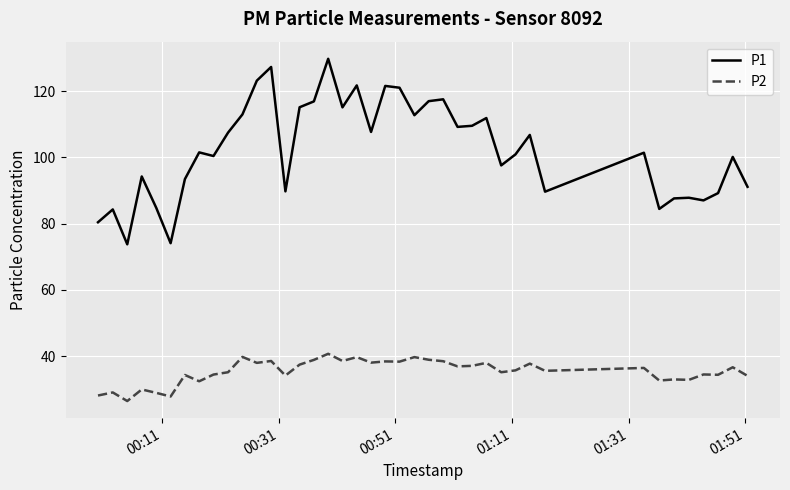

Which series has the widest spread of values?

P1